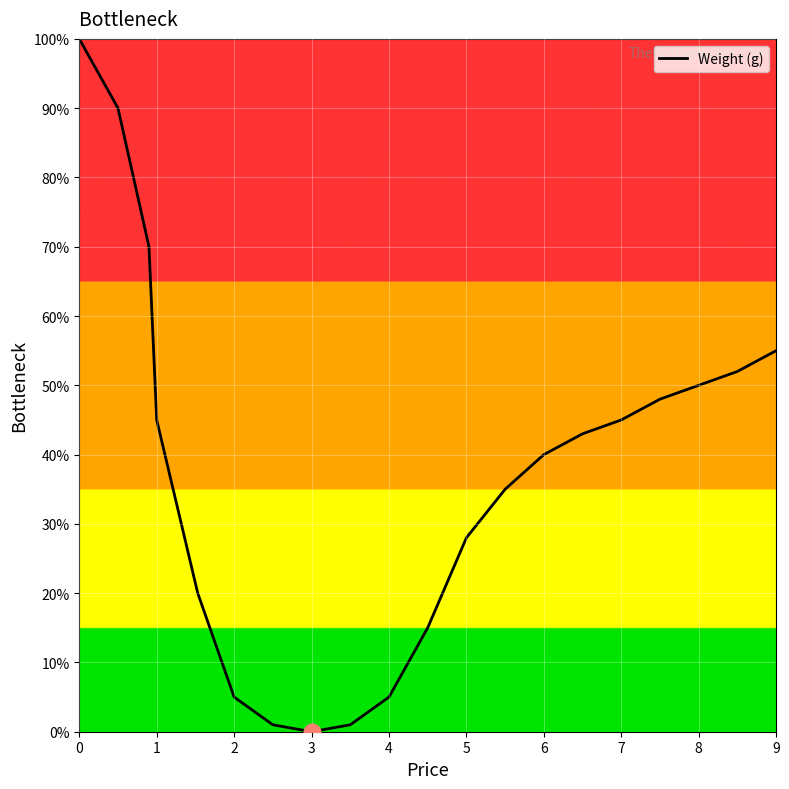

What is the difference between the maximum and minimum values?

100